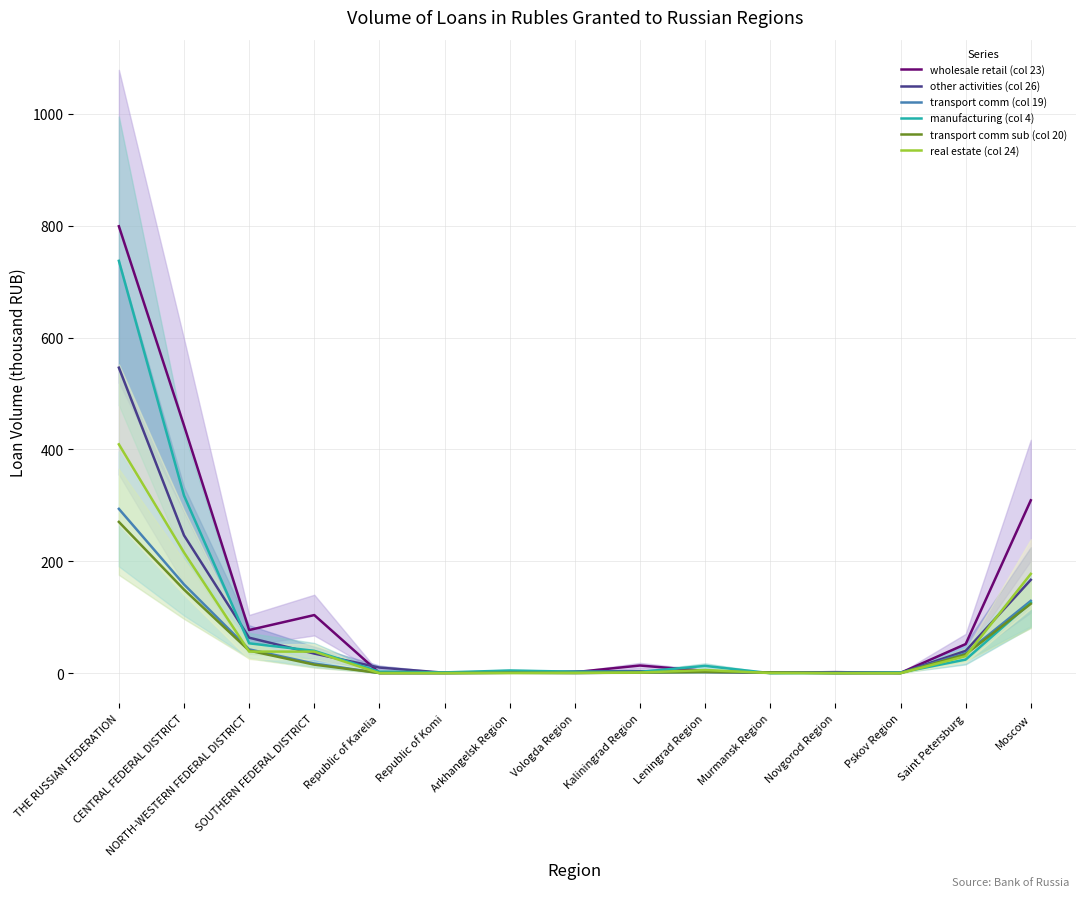

Which series has the largest range (max minus min)?

wholesale retail (col 23)